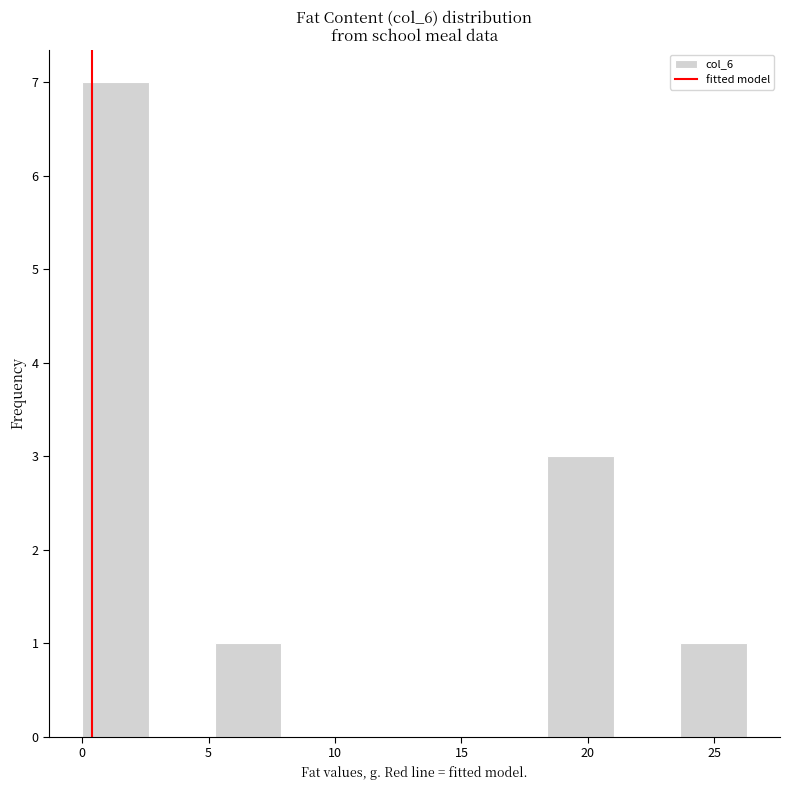

Reading left to right, list every bar in this chart as the range it spans on the x-axis followed by its height. Neither the bar edges nor the heights are printed on the chart, so give them approximately, as read against the axes.

0.0 to 2.5: 7
2.5 to 5.5: 0
5.5 to 8.0: 1
8.0 to 10.5: 0
10.5 to 13.0: 0
13.0 to 16.0: 0
16.0 to 18.5: 0
18.5 to 21.0: 3
21.0 to 23.5: 0
23.5 to 26.5: 1